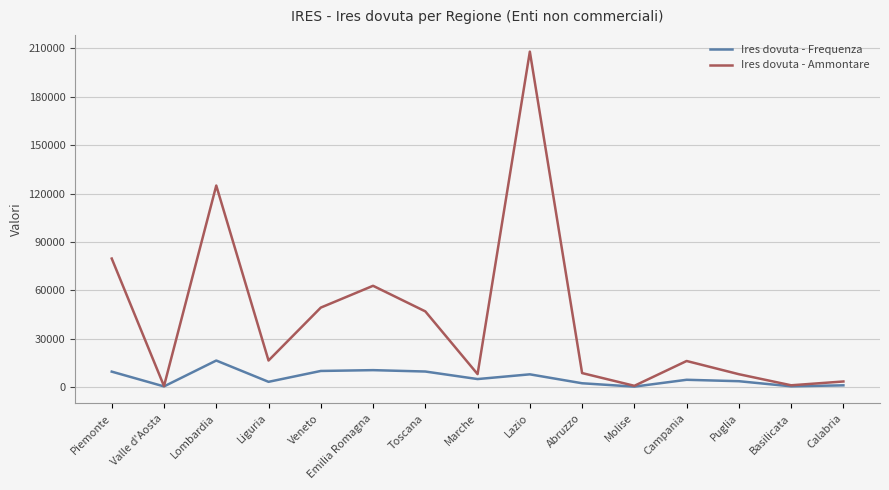

Which series has the largest total across all categories?

Ires dovuta - Ammontare